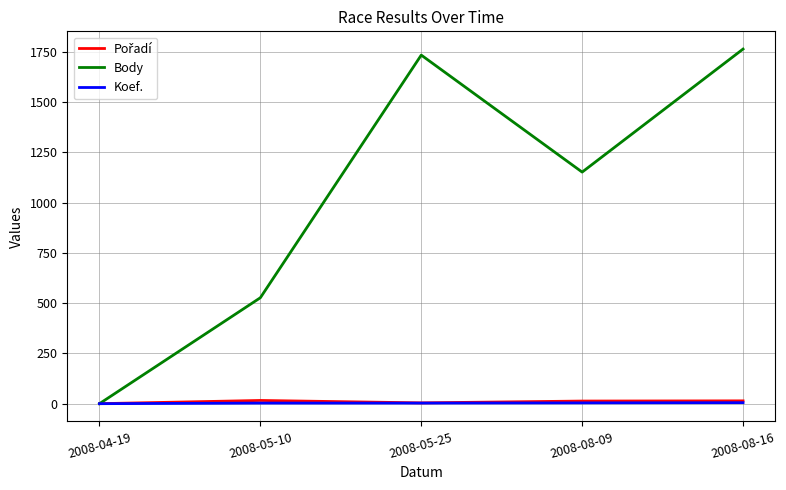

Which series has the largest total across all categories?

Body